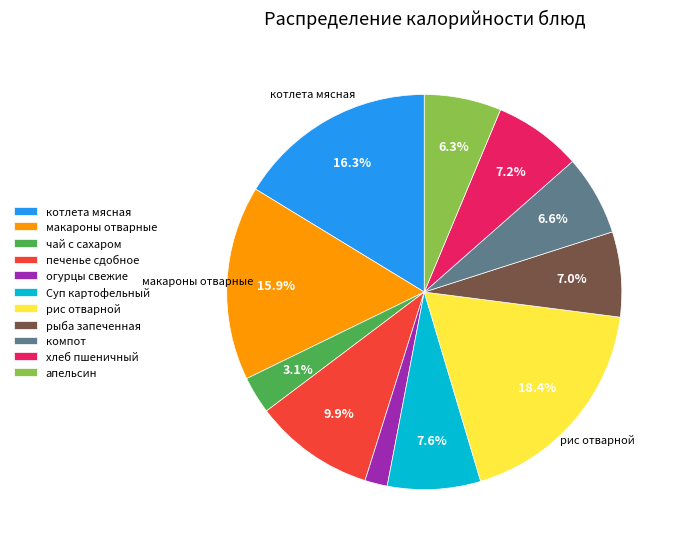

Combined, do Суп картофельный and чай с сахаром account for over 50%?

No